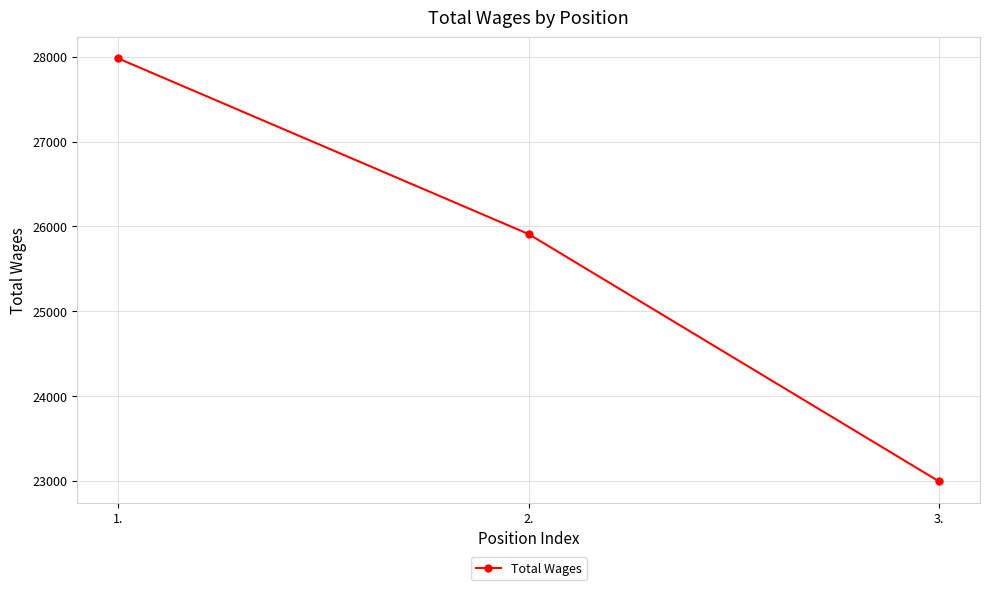

Approximately how many times larger is the value at 2. compared to 1.?

0.9